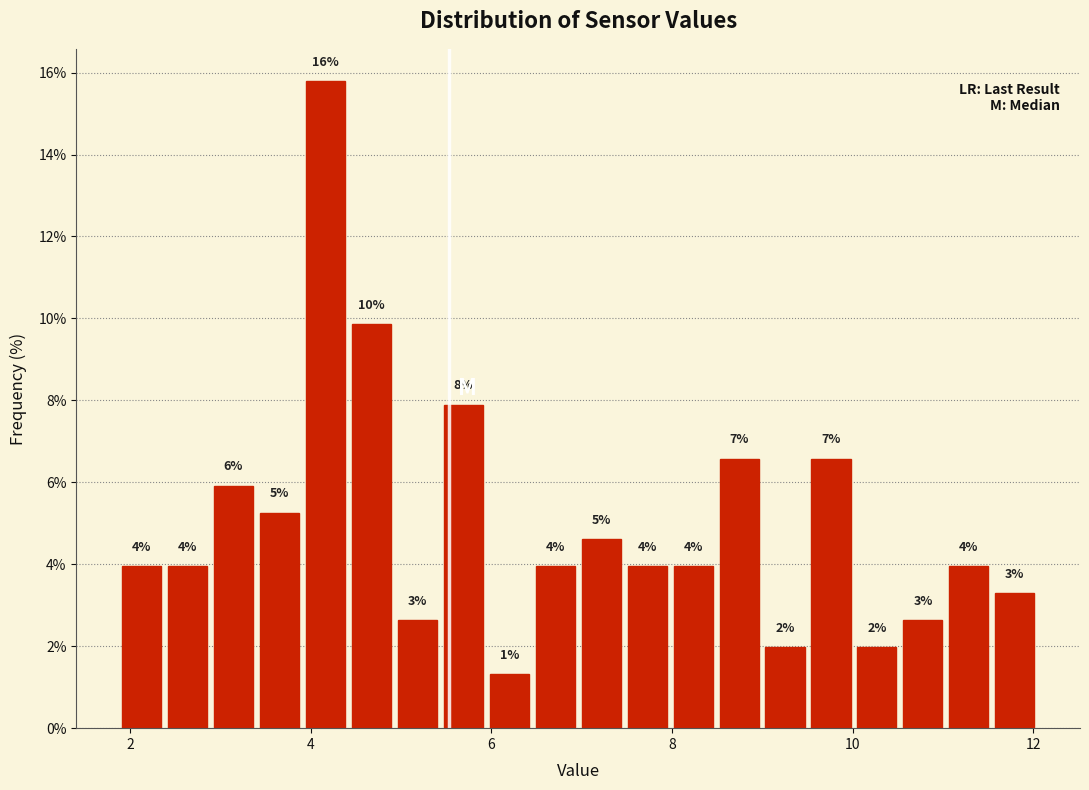

Around what value on the x-axis is the tallest bar? Give the approximate position of its centre, as read against the axis.

4.2